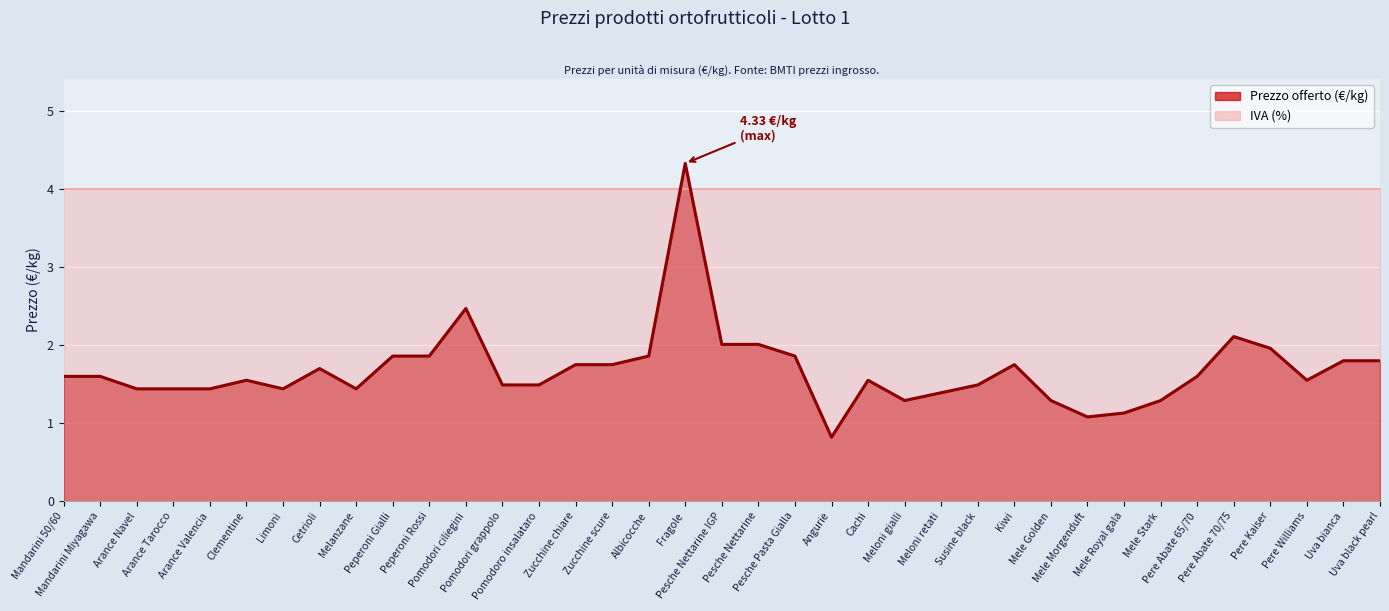

Reading left to right, extract all data points from this chart.

Mandarini 50/60=1.6	Mandarini Miyagawa=1.6	Arance Navel=1.4	Arance Tarocco=1.4	Arance Valencia=1.4	Clementine=1.6	Limoni=1.4	Cetrioli=1.7	Melanzane=1.4	Peperoni Gialli=1.9	Peperoni Rossi=1.9	Pomodori ciliegini=2.5	Pomodori grappolo=1.5	Pomodoro insalataro=1.5	Zucchine chiare=1.8	Zucchine scure=1.8	Albicocche=1.9	Fragole=4.3	Pesche Nettarine IGP=2.0	Pesche Nettarine=2.0	Pesche Pasta Gialla=1.9	Angurie=0.8	Cachi=1.6	Meloni gialli=1.3	Meloni retati=1.4	Susine black=1.5	Kiwi=1.8	Mele Golden=1.3	Mele Morgenduft=1.1	Mele Royal gala=1.1	Mele Stark=1.3	Pere Abate 65/70=1.6	Pere Abate 70/75=2.1	Pere Kaiser=2.0	Pere Williams=1.6	Uva bianca=1.8	Uva black pearl=1.8